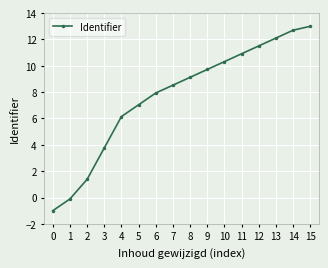

What is the value of the 5th point from the left?

6.1